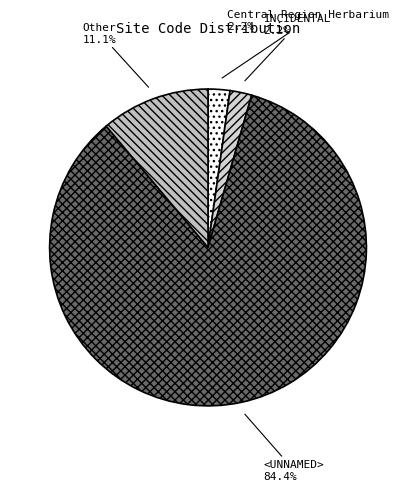

What is the majority slice?

<UNNAMED>